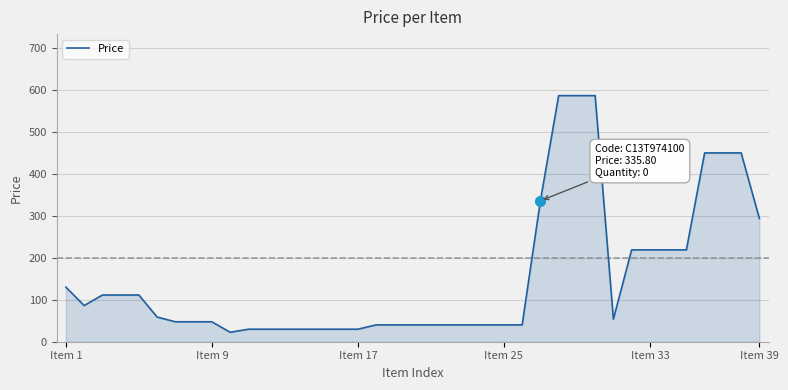

What is the greatest value displayed?

586.5